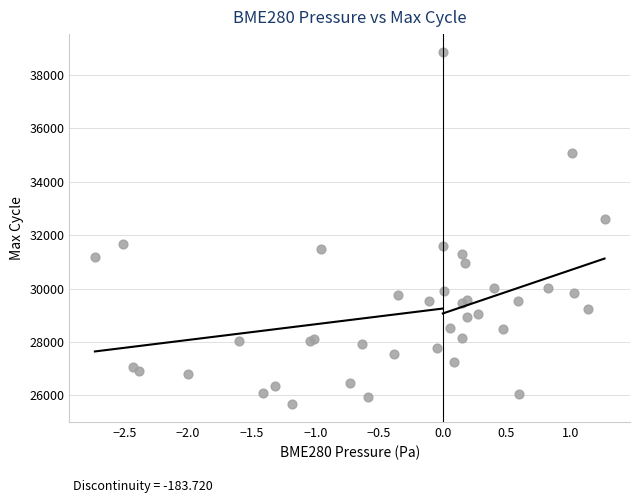

What Y value in the scatter plot is closest to 32266?

32616